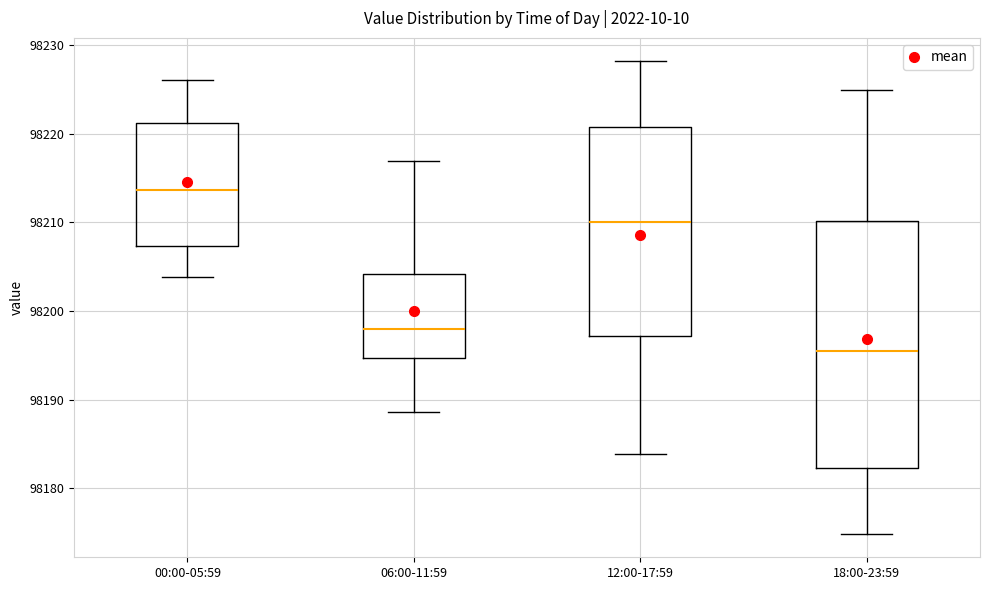

Which box is the tallest, from its lower edge to its upper edge?

18:00-23:59